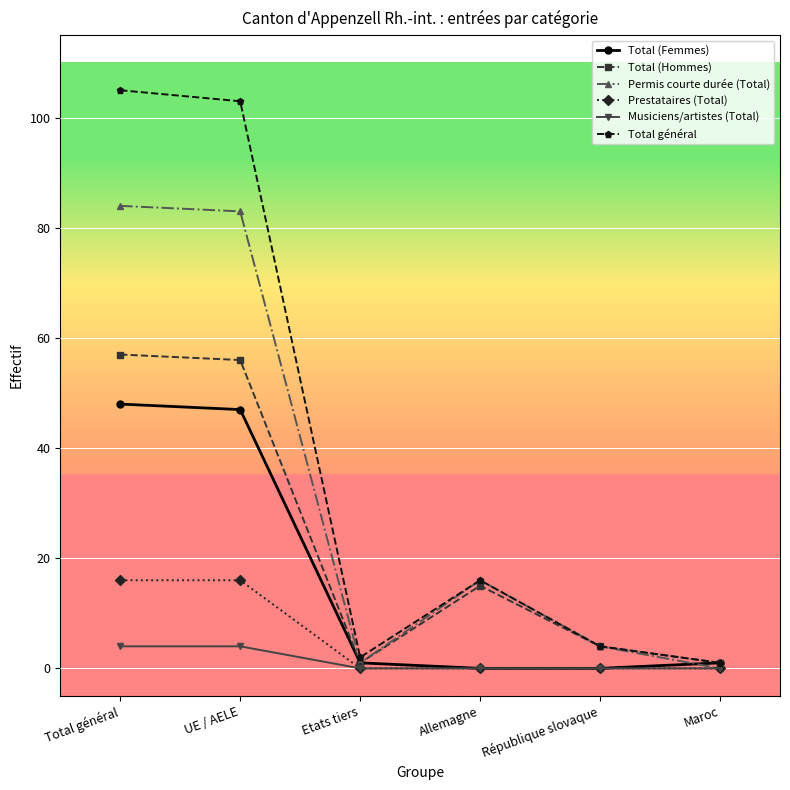

True or false: Prestataires (Total) has more than 2 interior local peaks.

False